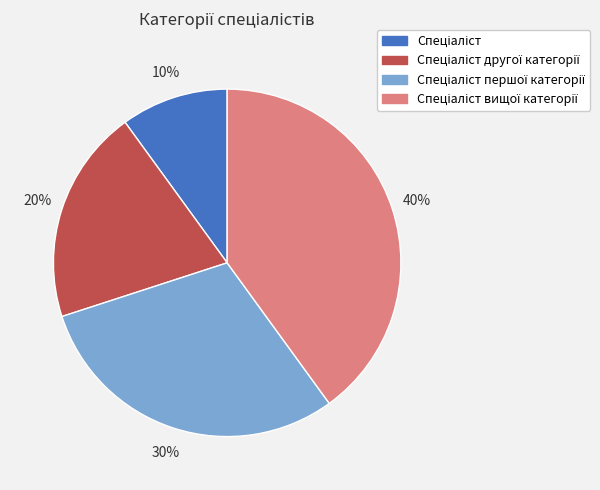

To the nearest percent, what is the difference between the largest and smallest slice percentages?

30%